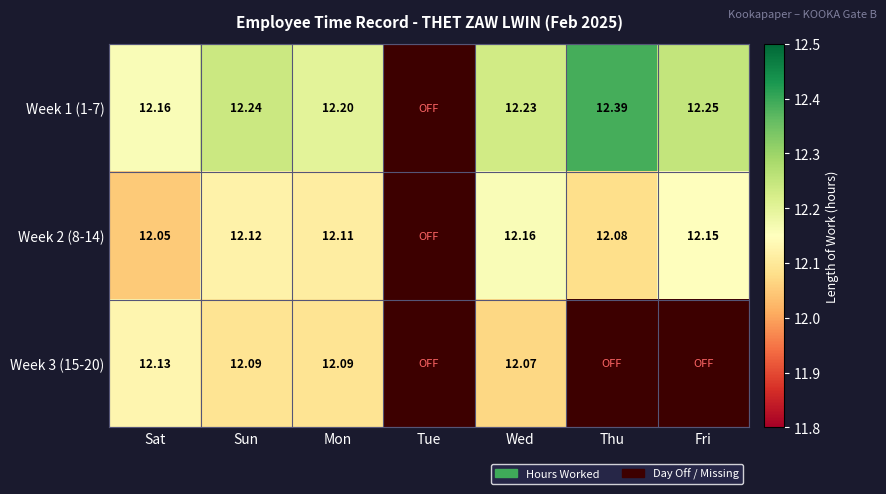

True or false: Week 2 (8-14) has a value of 6.8 at Fri.

False